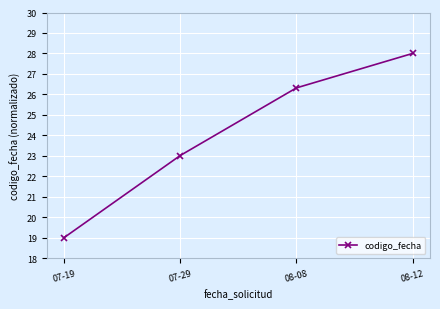

Reading left to right, list all the values displayed in this chart.

19.0	23.0	26.3	28.0